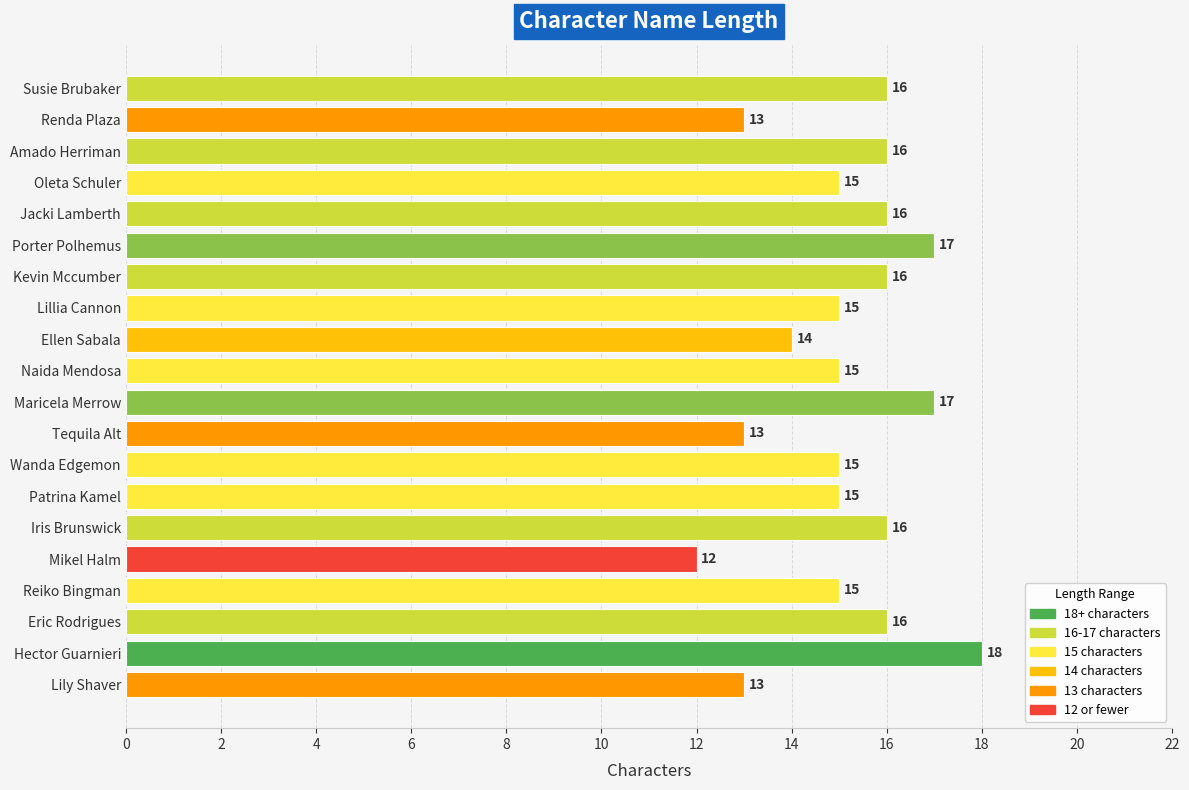

What is the sum of all values?

303